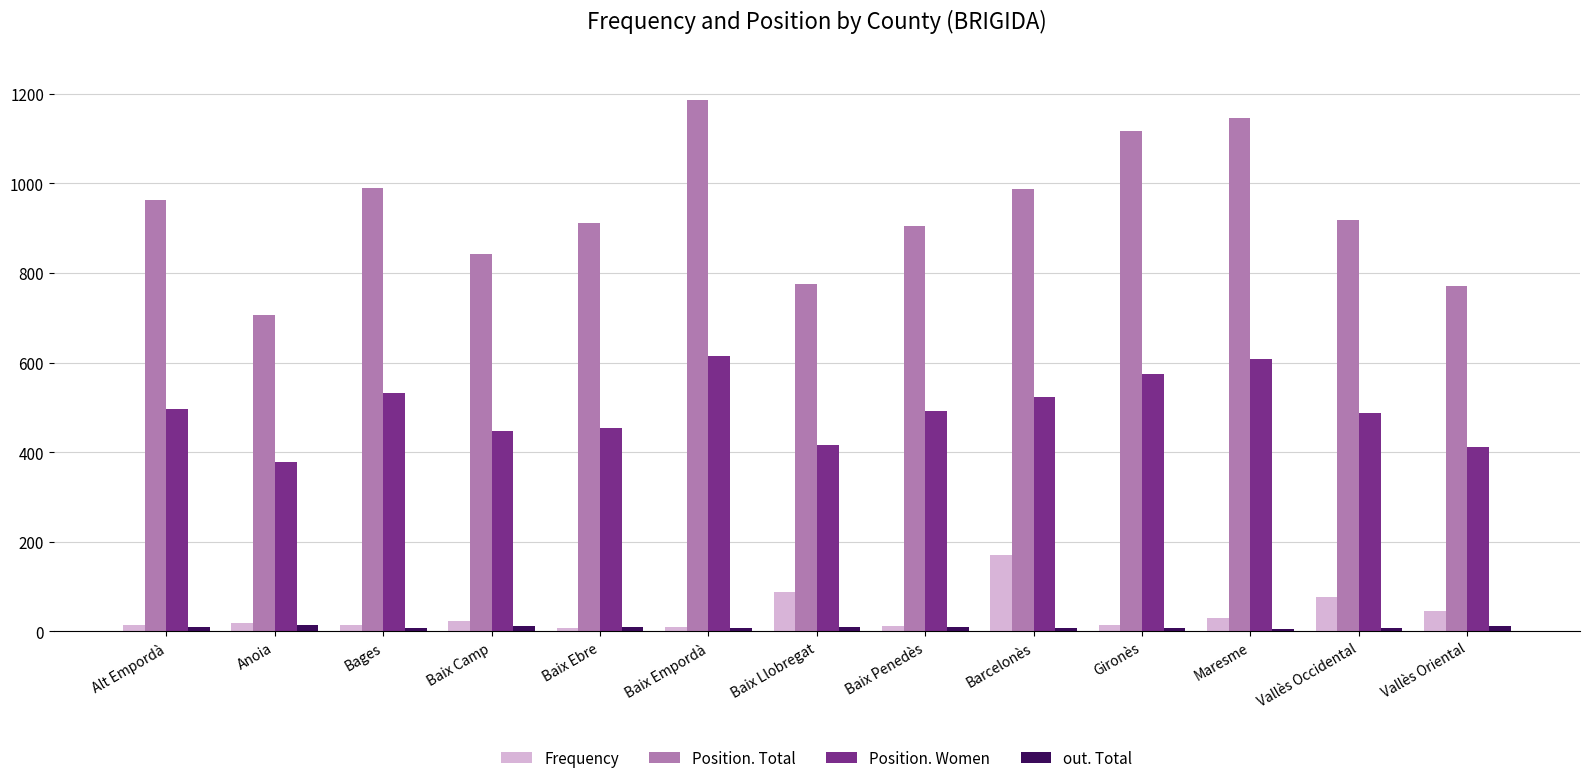

What is the total value across all series at Gironès?

1713